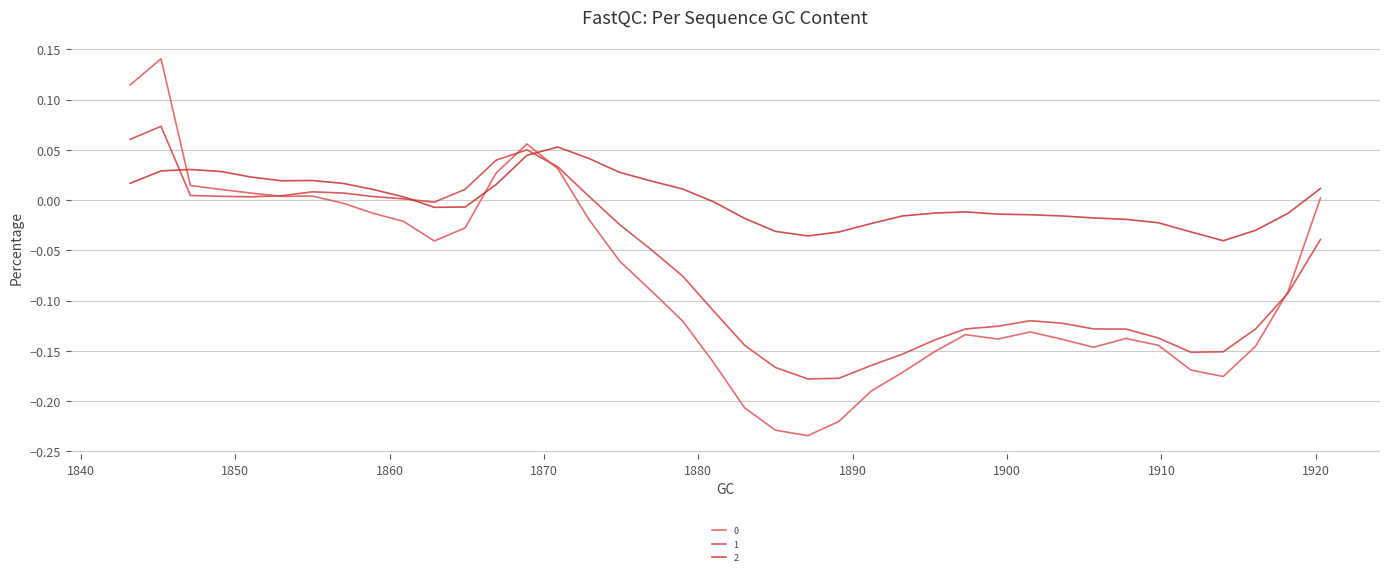

How many lines are shown in the chart?

3